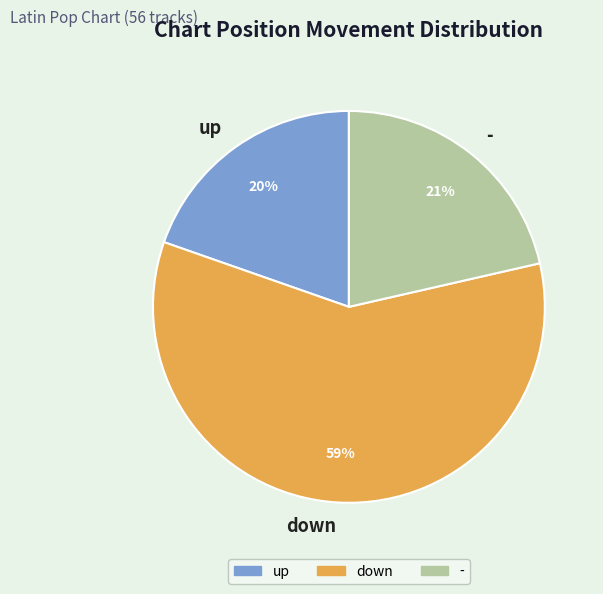

To the nearest percent, what is the average slice percentage?

33%